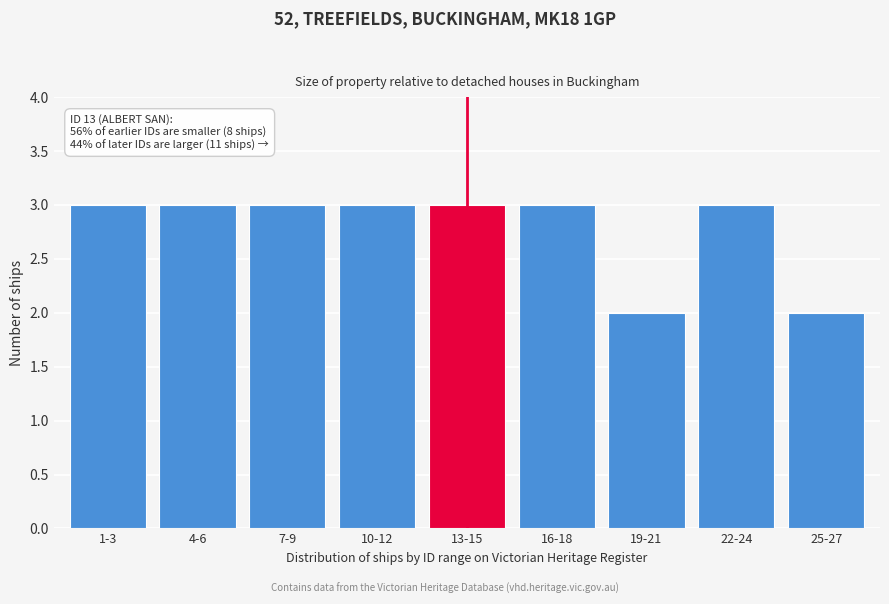

Reading left to right, list all the values displayed in this chart.

1-3=3	4-6=3	7-9=3	10-12=3	13-15=3	16-18=3	19-21=2	22-24=3	25-27=2